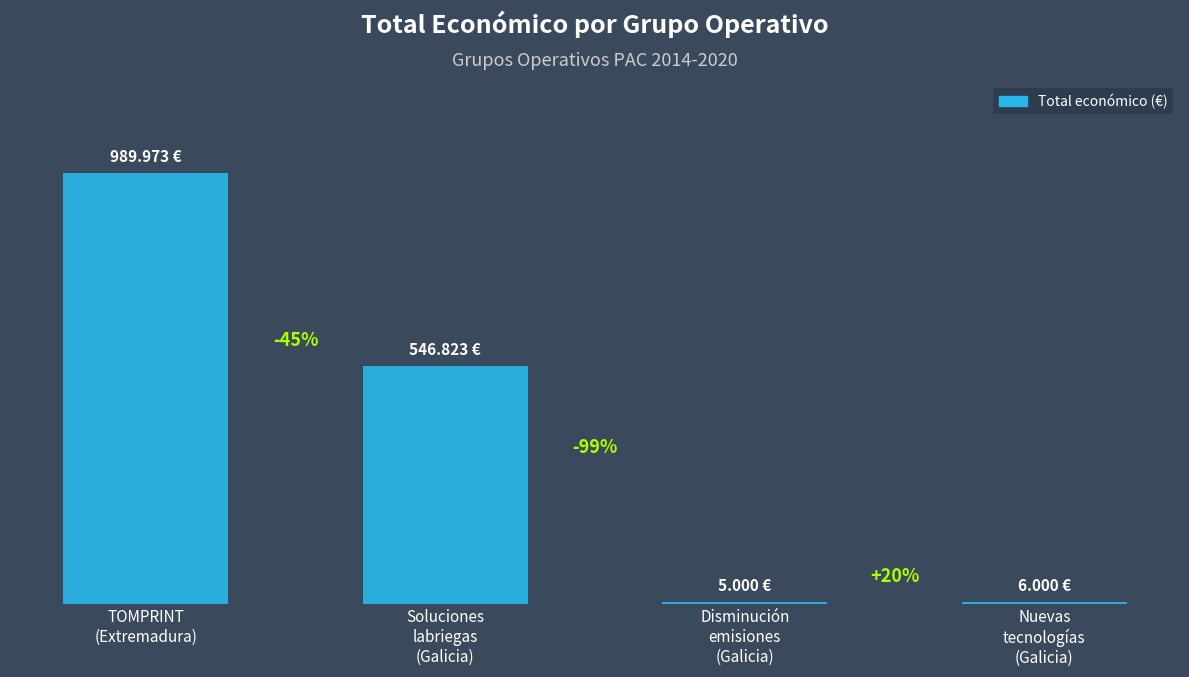

What is the change in value from TOMPRINT
(Extremadura) to Soluciones
labriegas
(Galicia)?

-443150